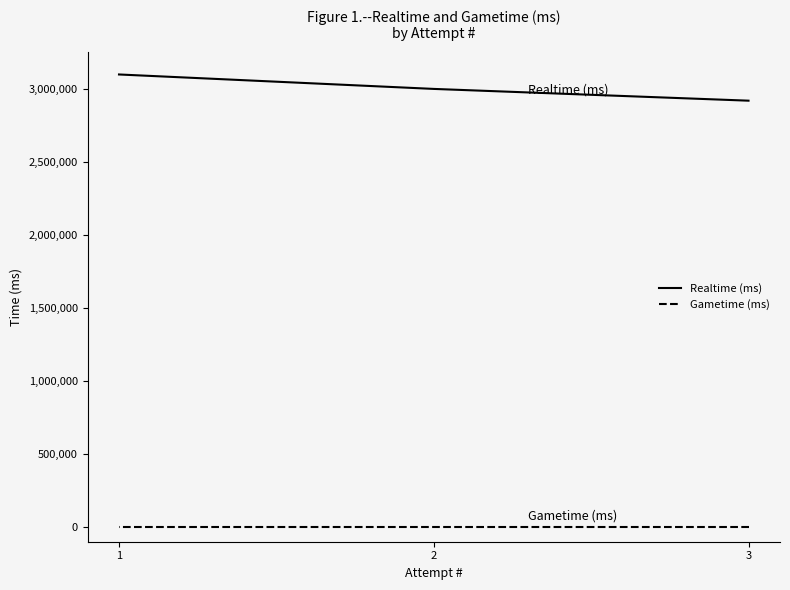

What is the maximum value shown in the chart?

3097752